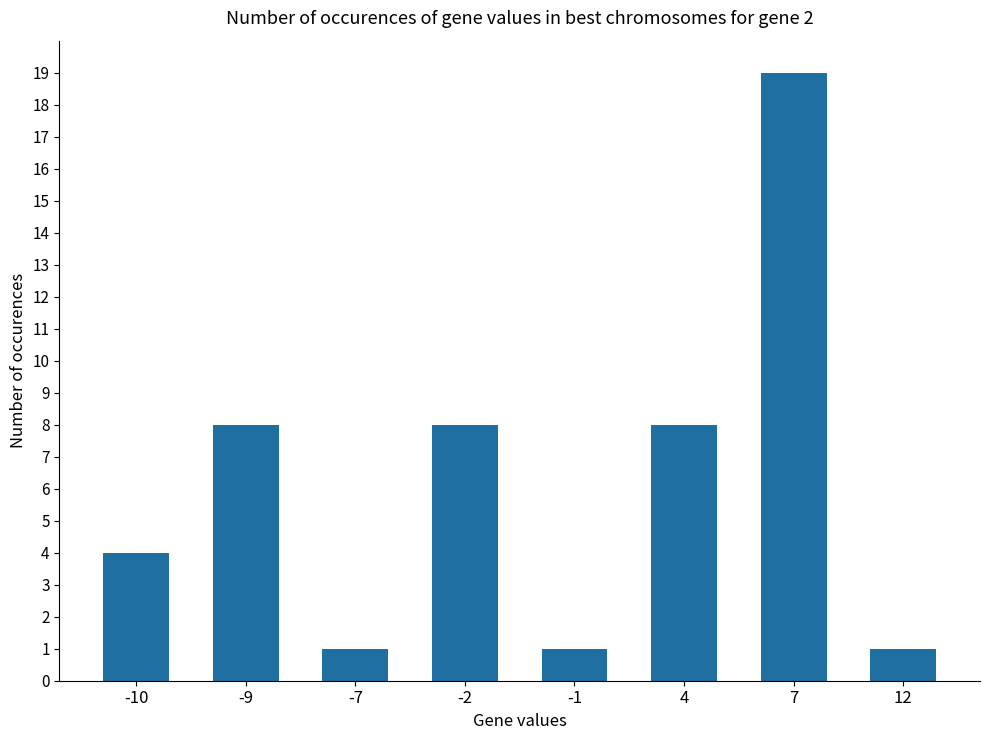

What is the ratio of the value at 12 to the value at -7?

1.0